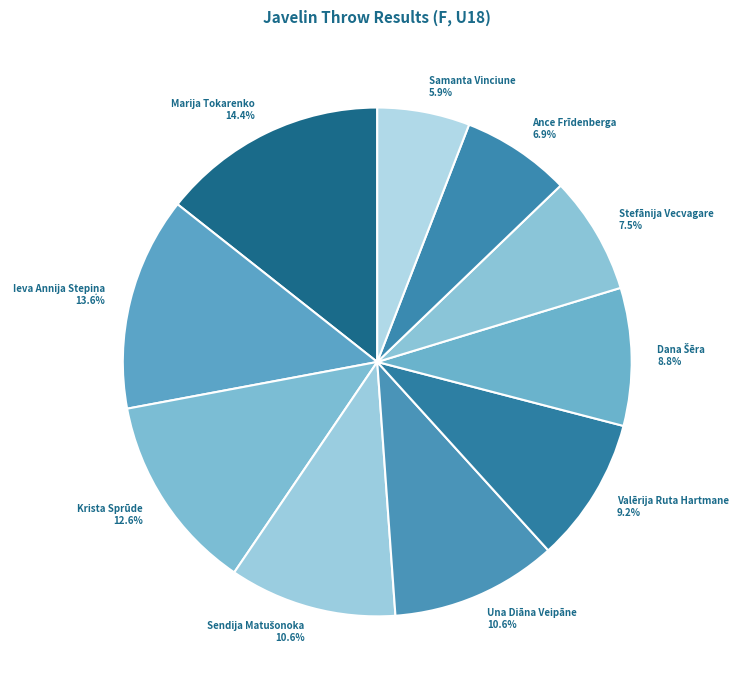

To the nearest percent, what portion does Valērija Ruta Hartmane represent?

9%